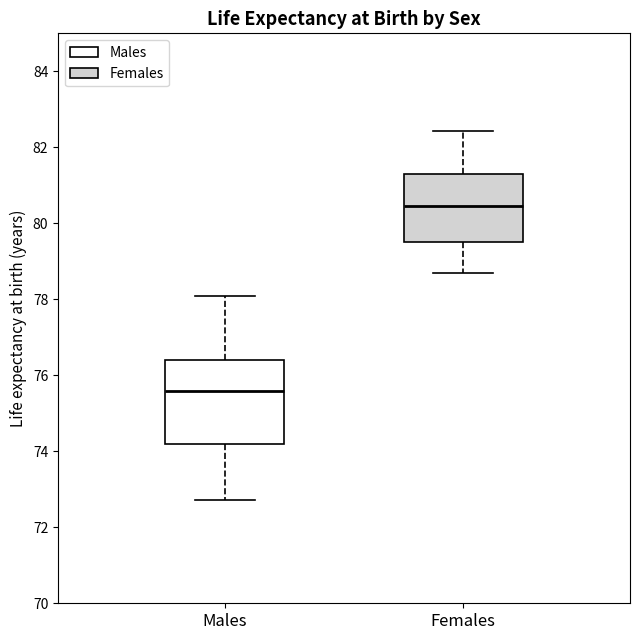

Reading left to right, transcribe this box plot: for each box, give where its median line is, the range the box spans, and where its two whiskers end, as read against the y-axis. The values are not printed on the chart, so give them approximately, as read against the axis.

Males: median 75.6, box 74.2 to 76.4, whiskers 72.8 to 78.2
Females: median 80.4, box 79.6 to 81.4, whiskers 78.6 to 82.4